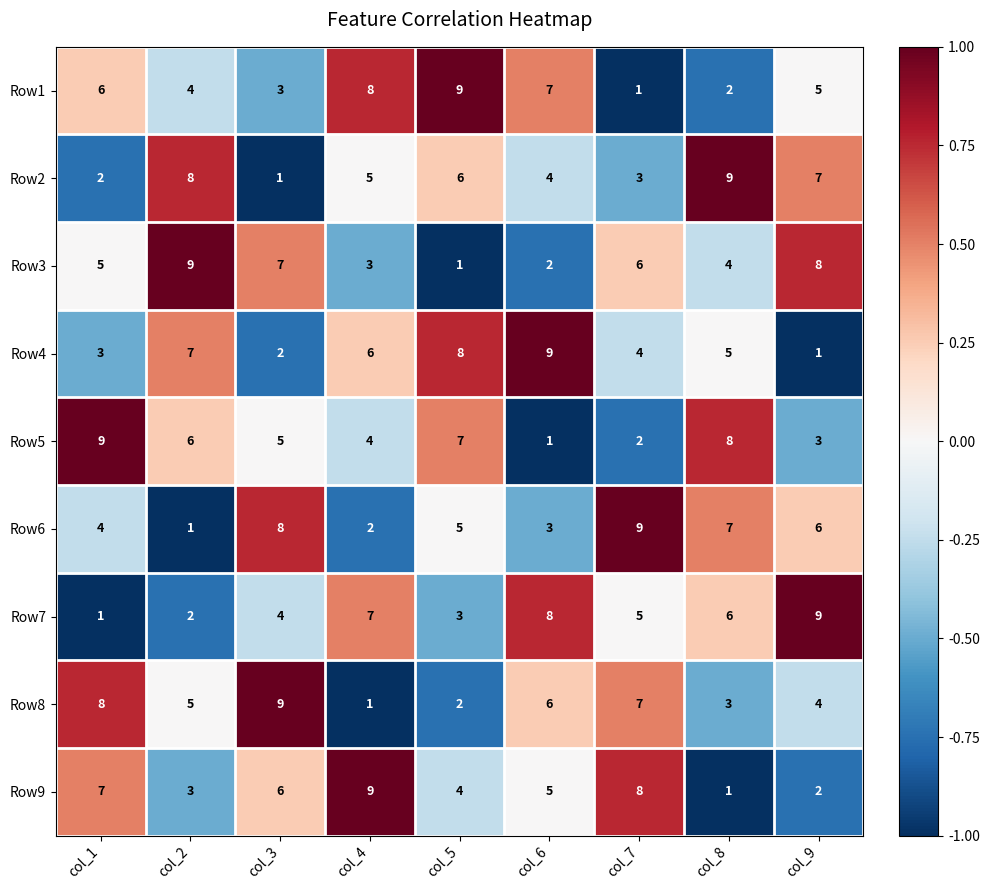

What is the maximum value shown in the chart?

9